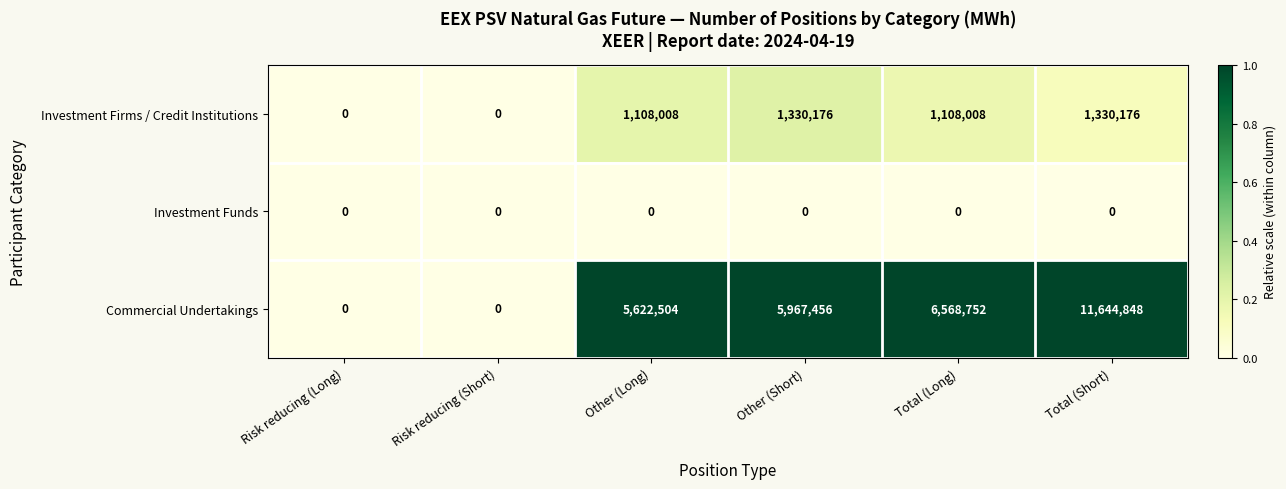

Read the Investment Firms / Credit Institutions value at Total (Short).

1330176